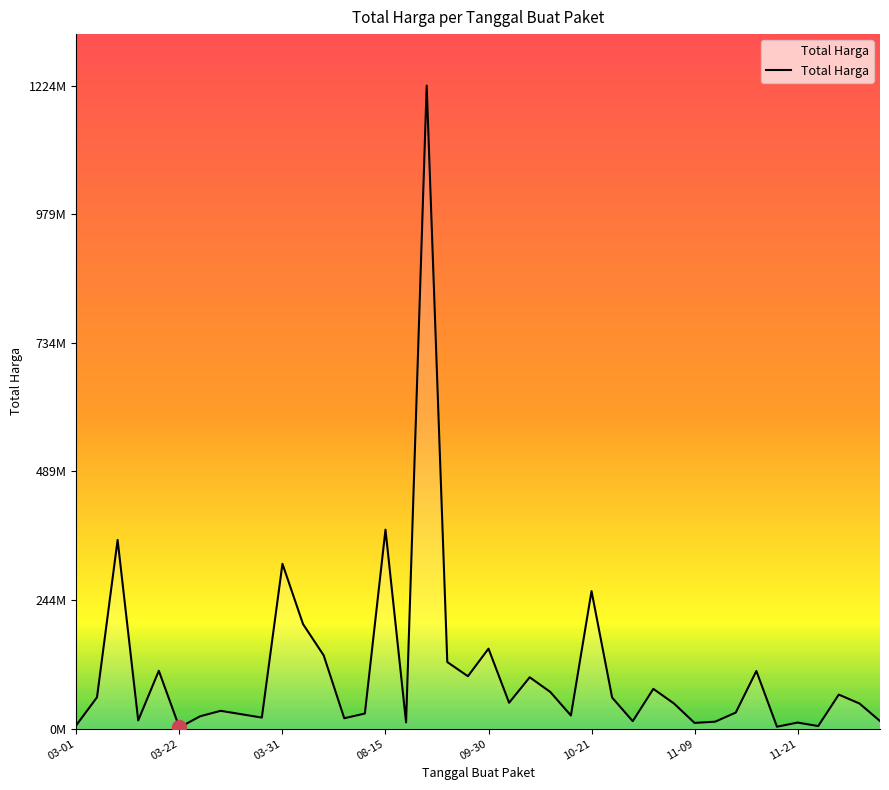

What is the average value?

109389879